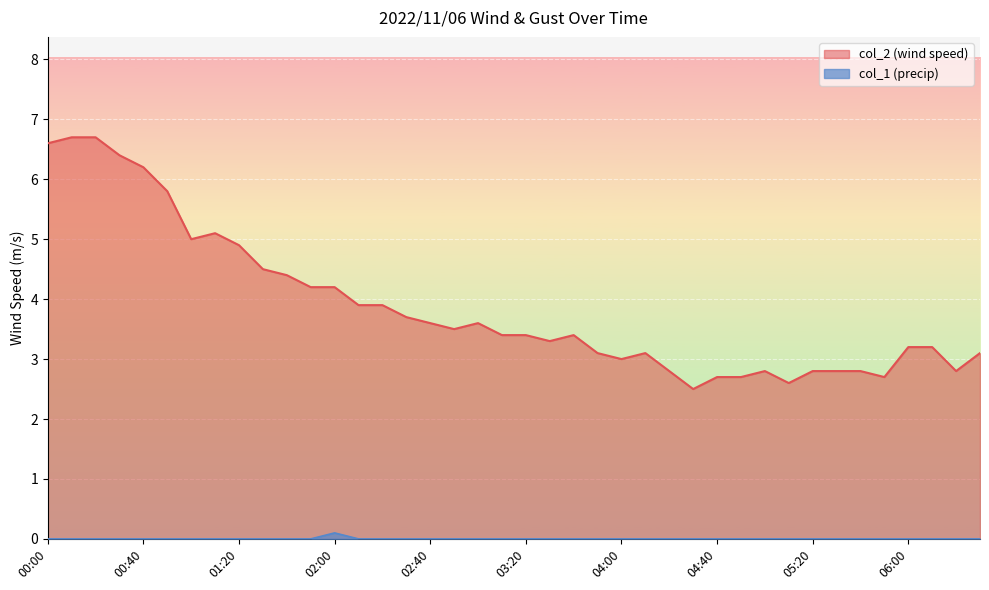

At which category is the sum across all series the highest?

00:10